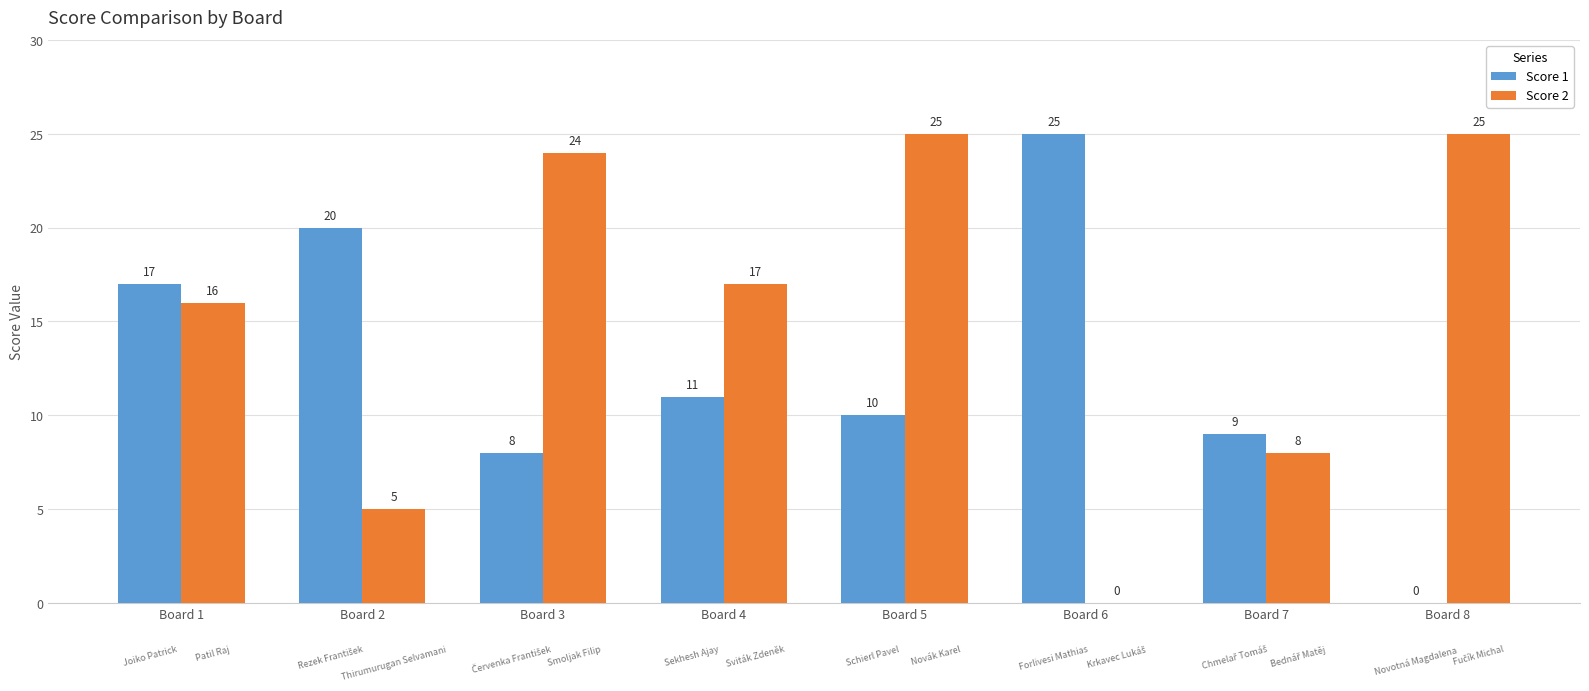

How many distinct data groups are displayed?

2